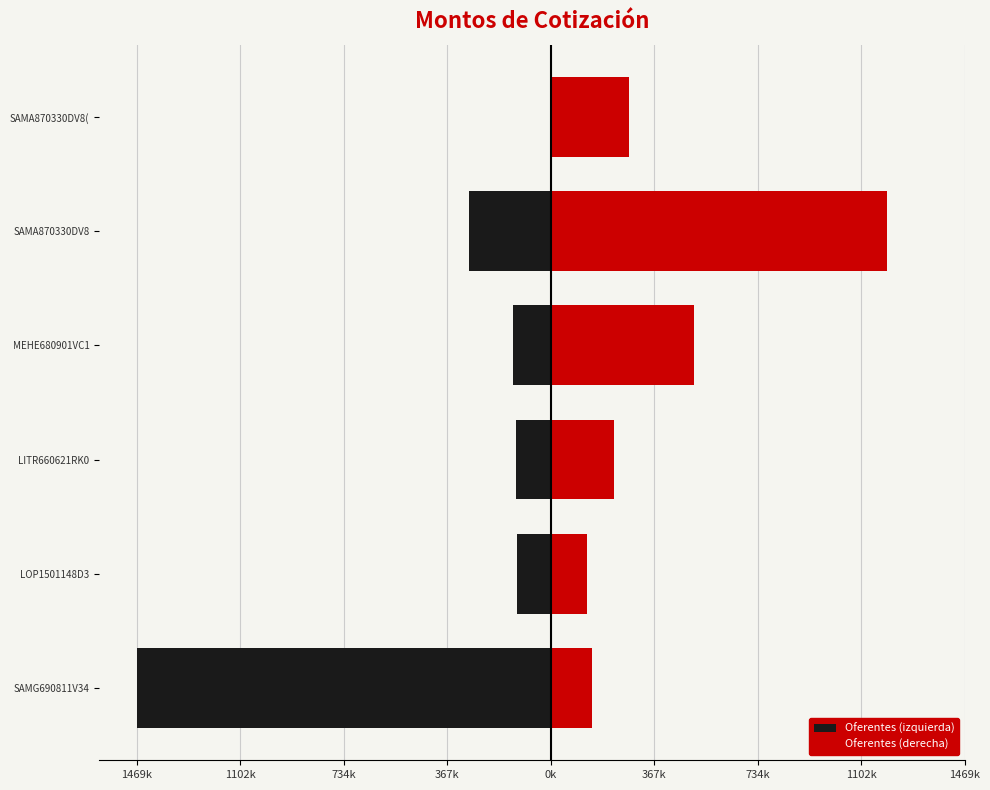

What is the difference between the maximum and minimum values?

1351893